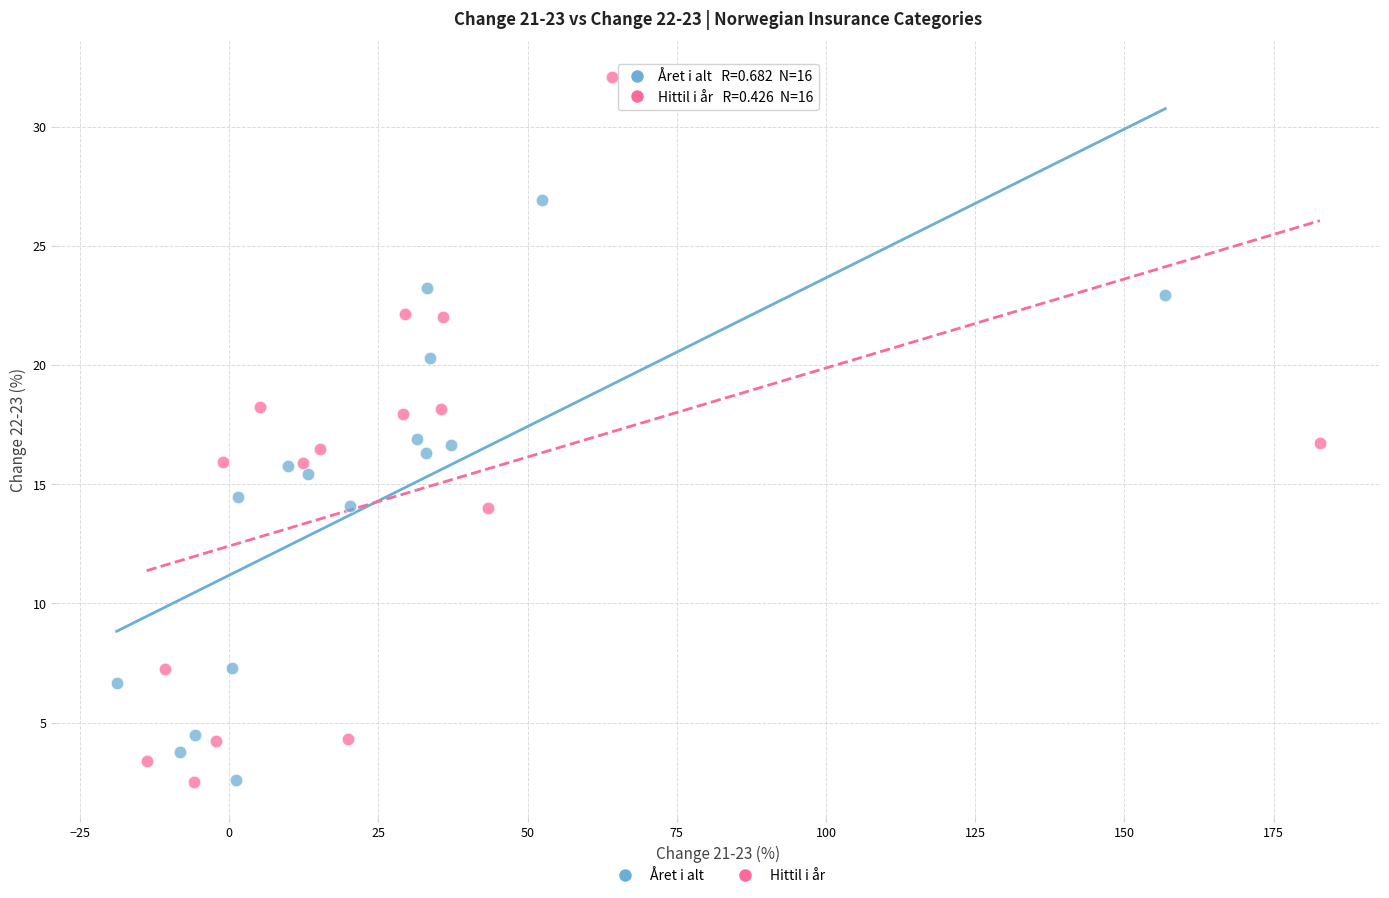

Which series reaches the maximum Y coordinate?

Hittil i år